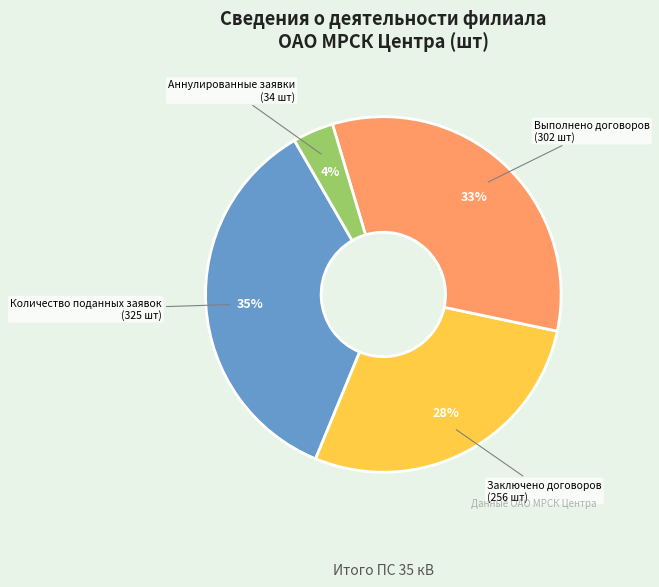

True or false: Аннулированные заявки accounts for 11% of the total.

False